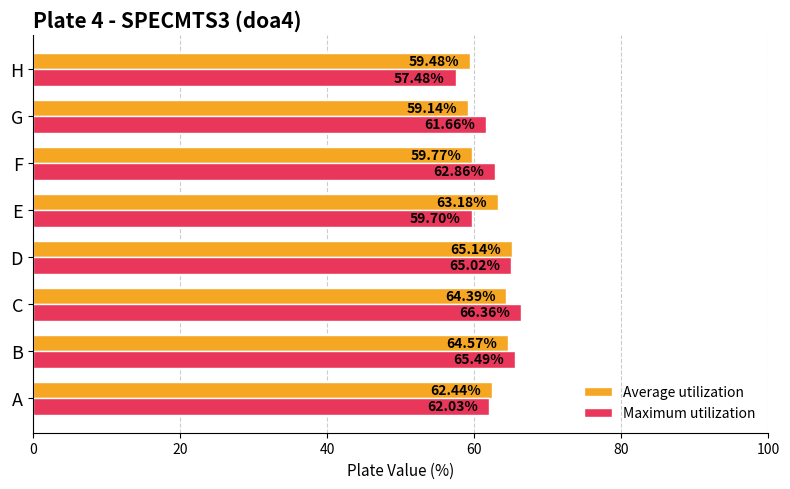

How many categories are shown in the chart?

8